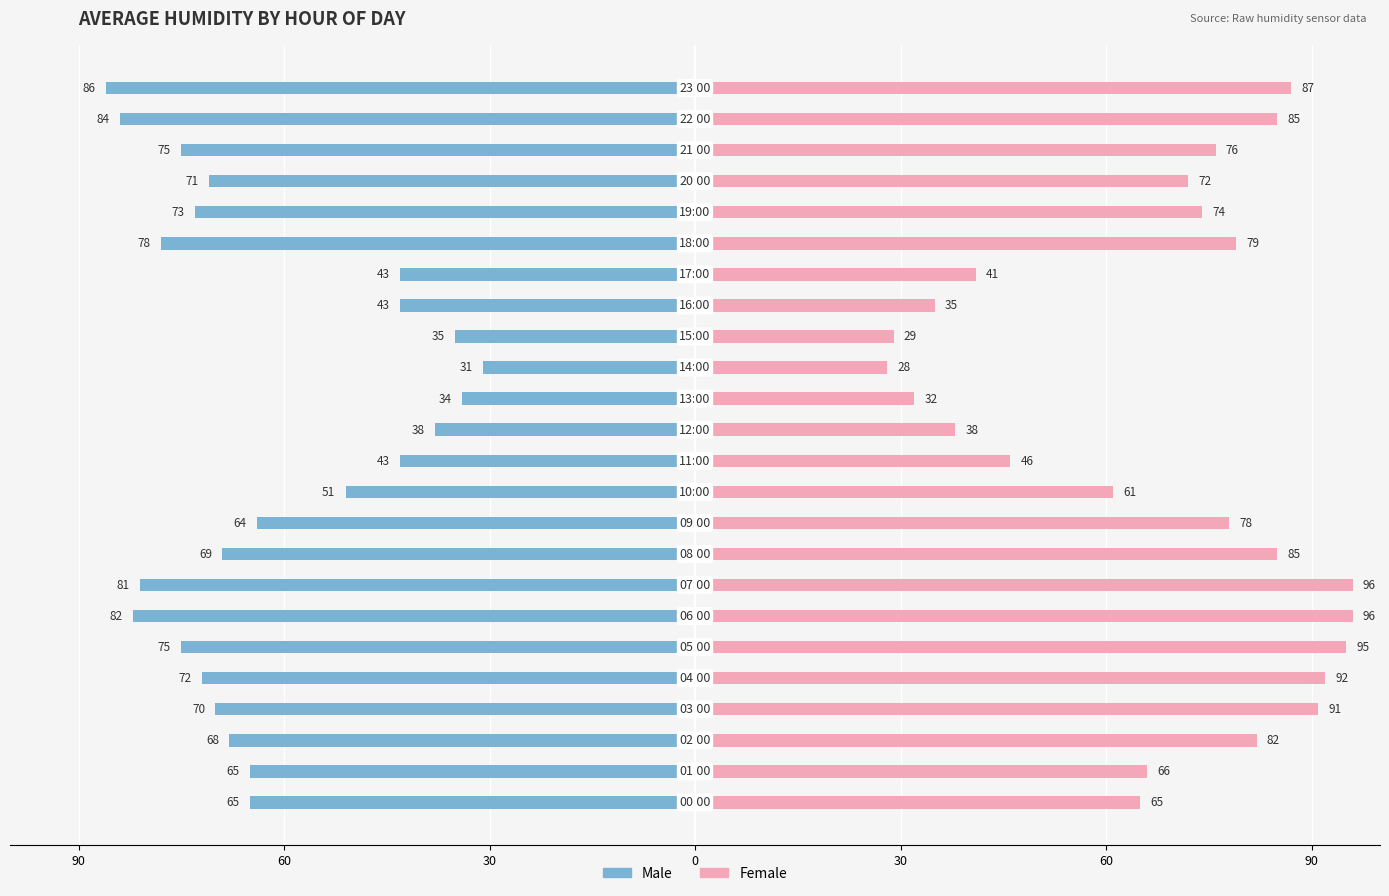

Between 0 and 9, which series saw the biggest shift?

Female